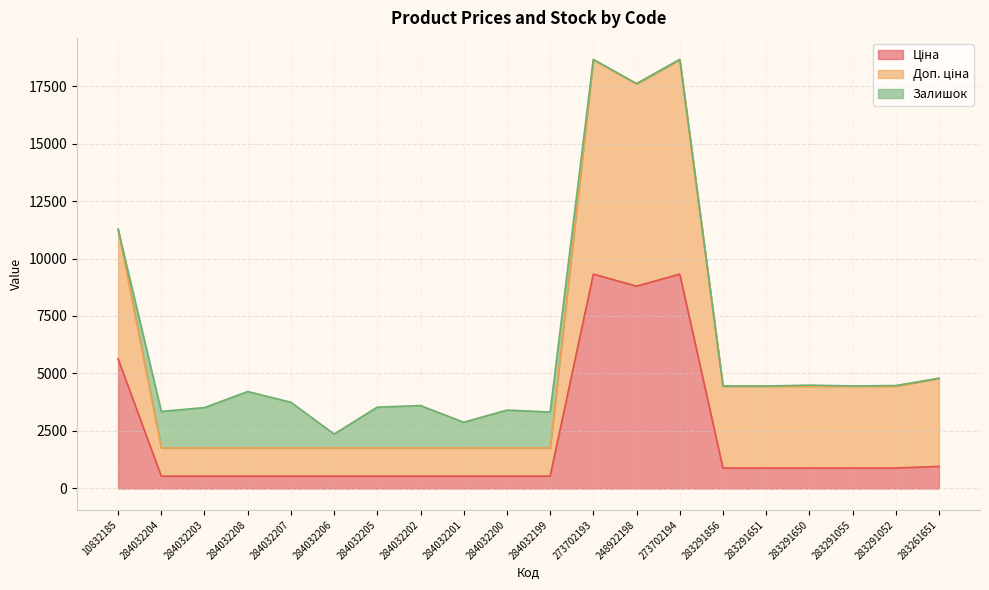

Between 273702193 and 283291055, which is larger?

273702193